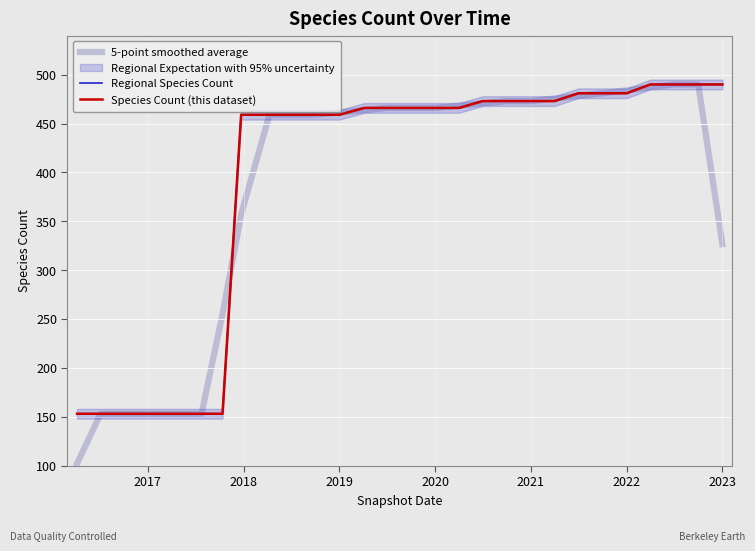

What is the average value of the Regional Species Count series?

392.5